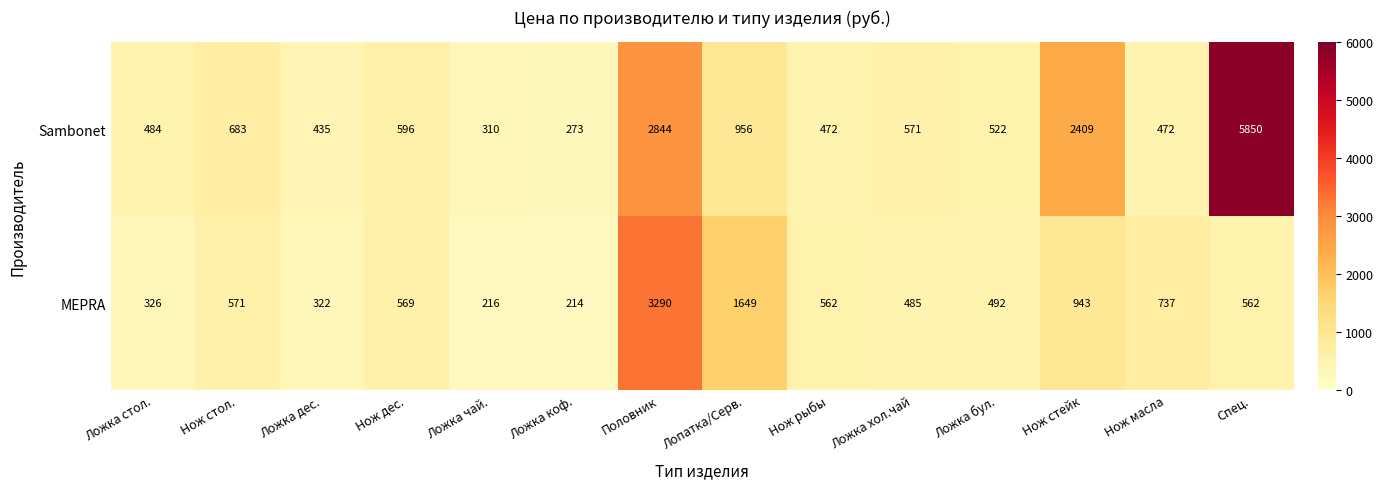

At which category is the sum across all series the highest?

Спец.